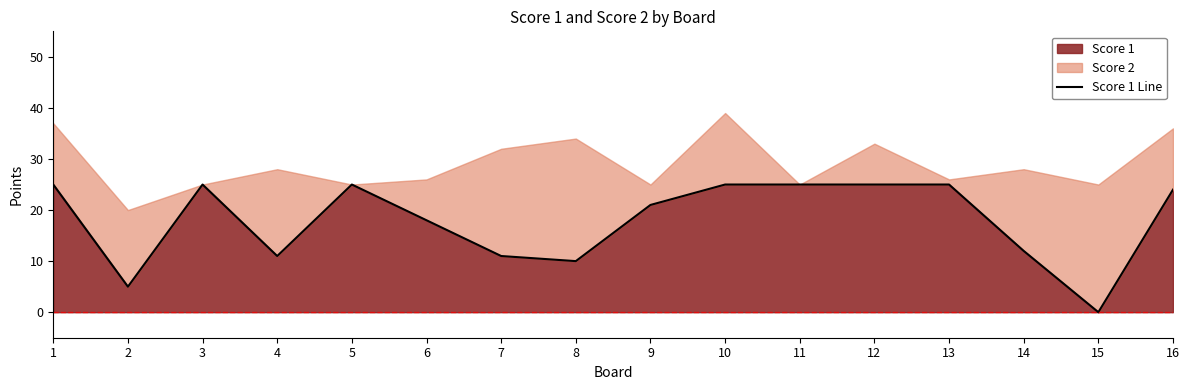

List the labels in order of value, largest first.

1, 3, 5, 10, 11, 12, 13, 16, 9, 6, 14, 4, 7, 8, 2, 15